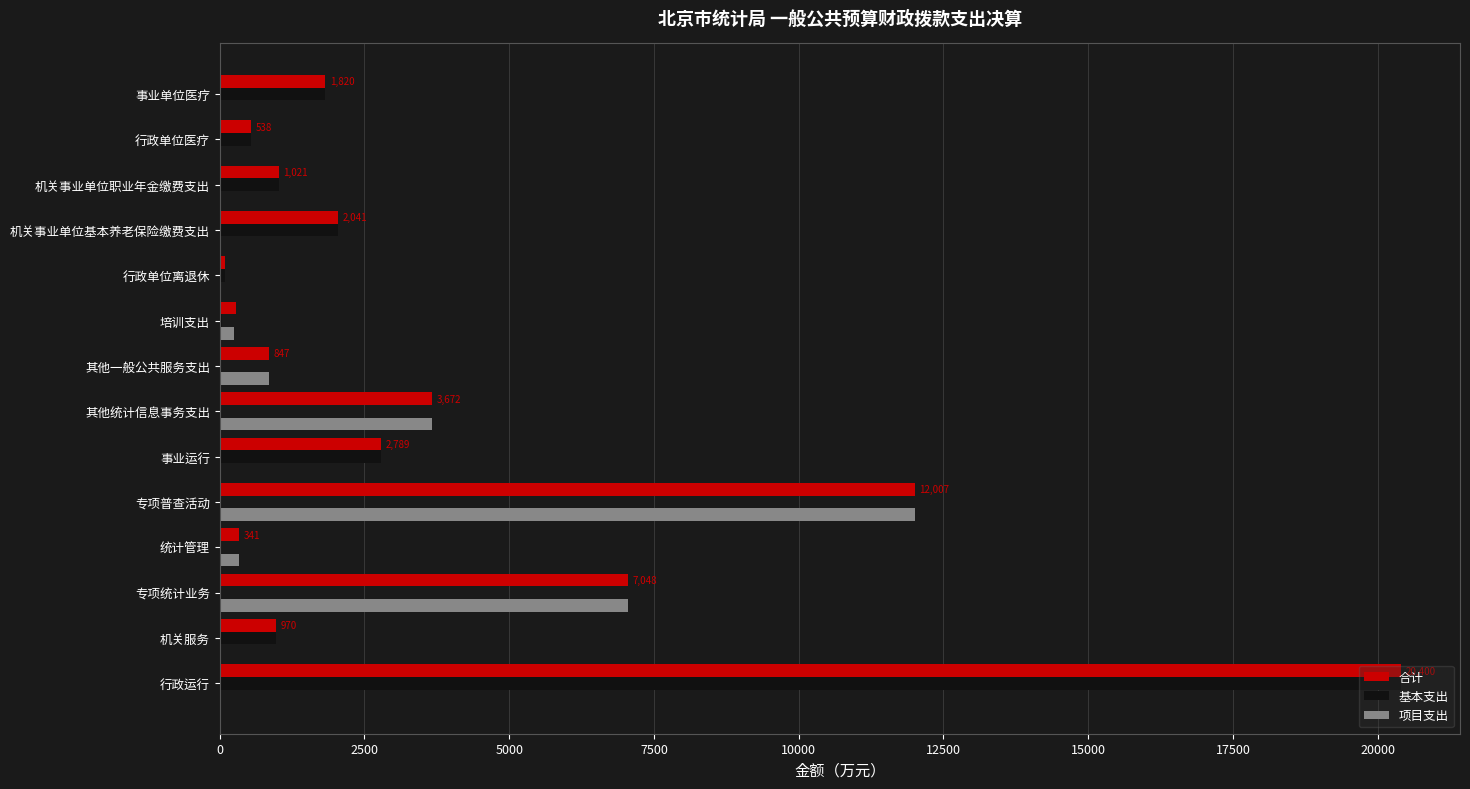

At which label is 合计 closest to 10243?

专项普查活动